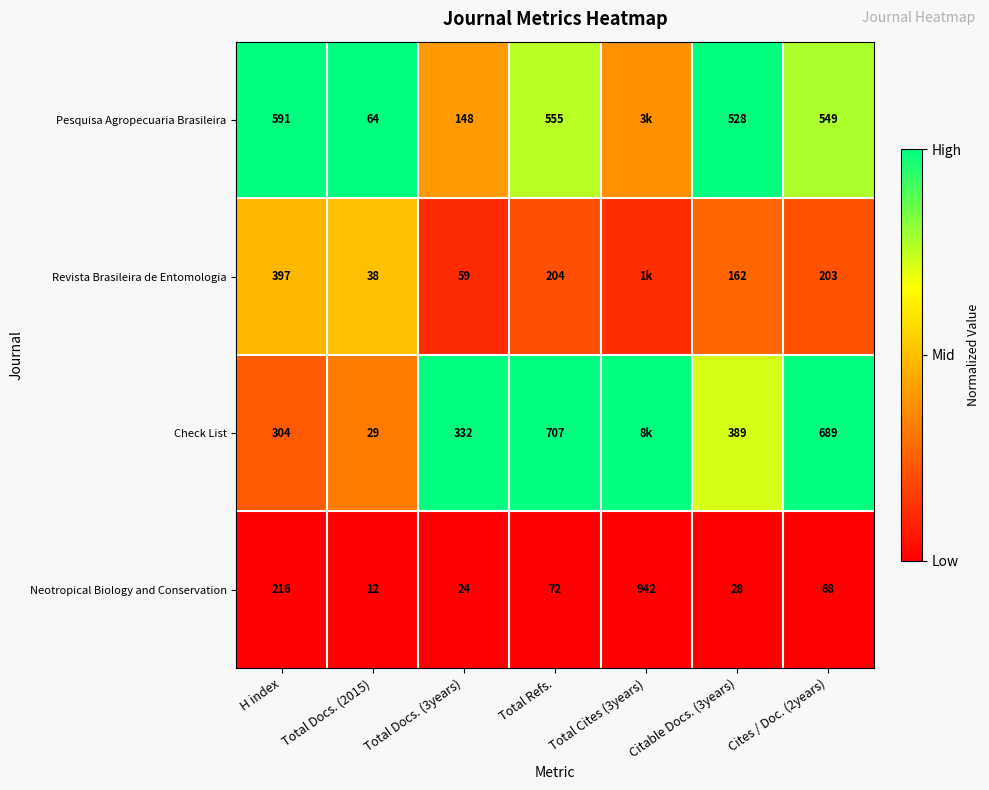

Rank the series at Citable Docs. (3years) from lowest to highest value.

Neotropical Biology and Conservation, Revista Brasileira de Entomologia, Check List, Pesquisa Agropecuaria Brasileira